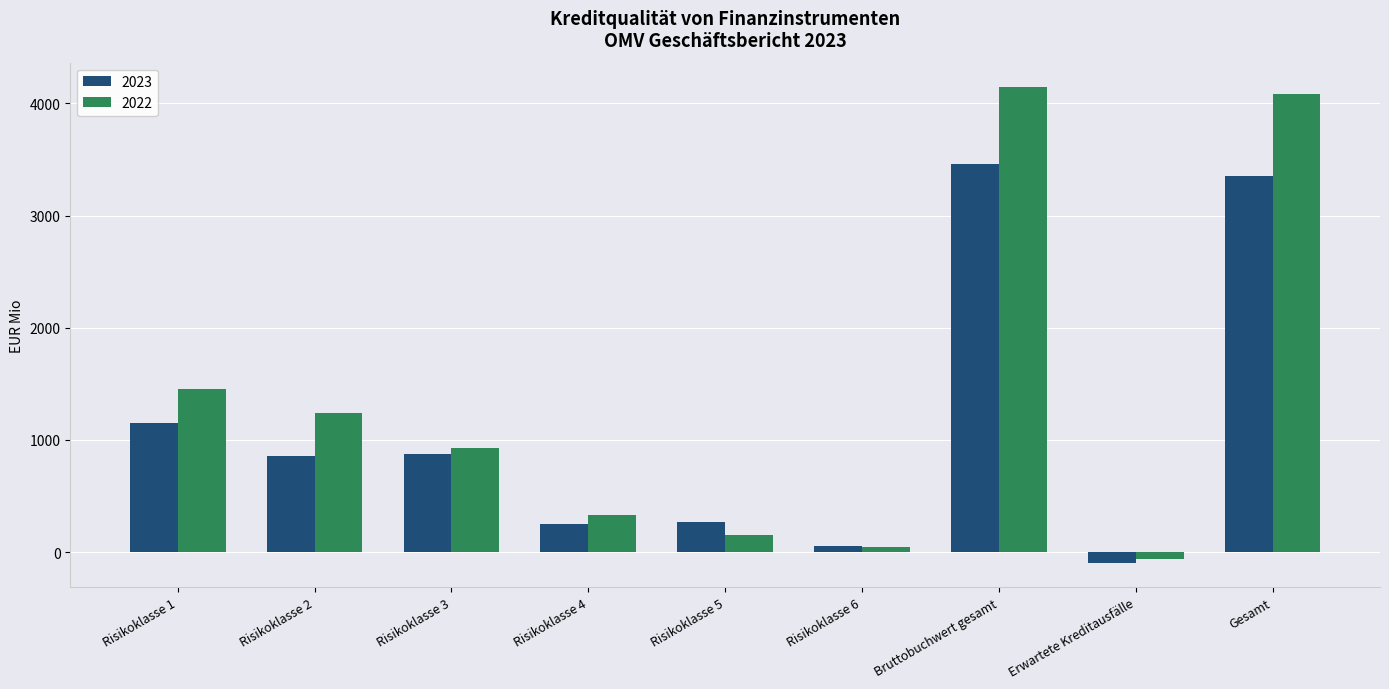

What are all the series names shown in the legend?

2023, 2022